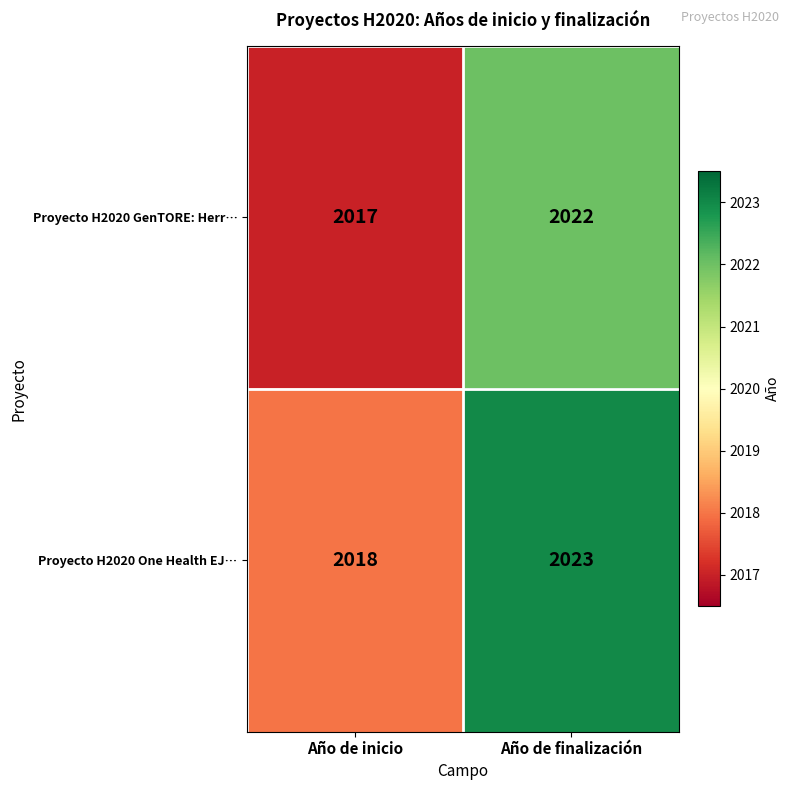

The Proyecto H2020 One Health EJ… series shows 985 at Año de finalización. True or false?

False